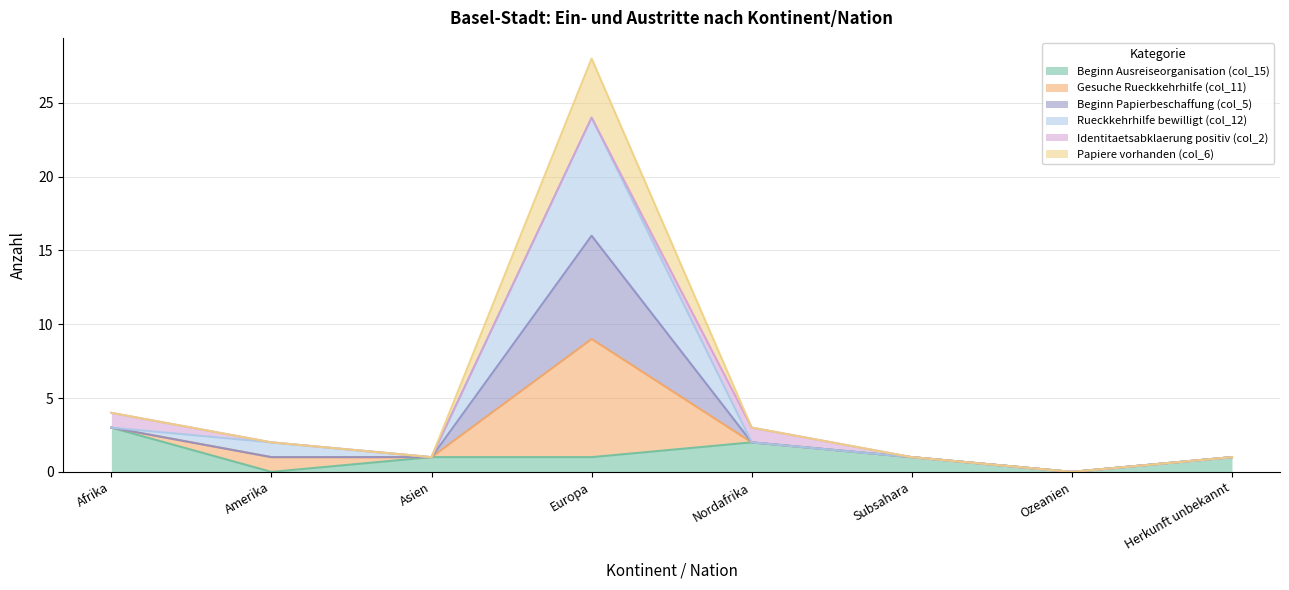

How many lines are shown in the chart?

6